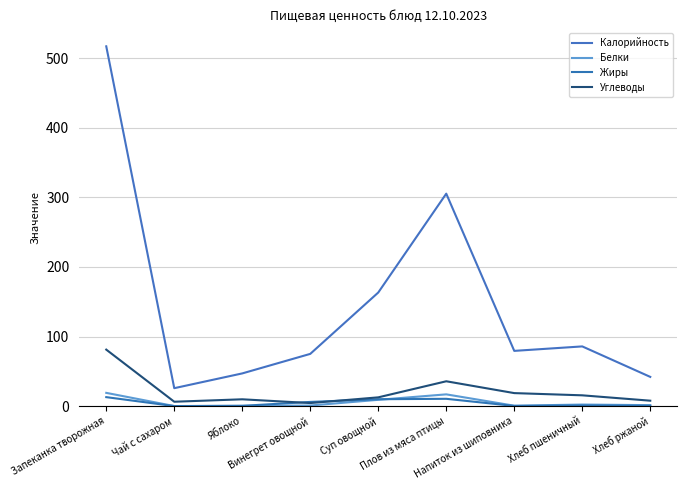

Which category has the lowest value in the Жиры series?

Чай с сахаром